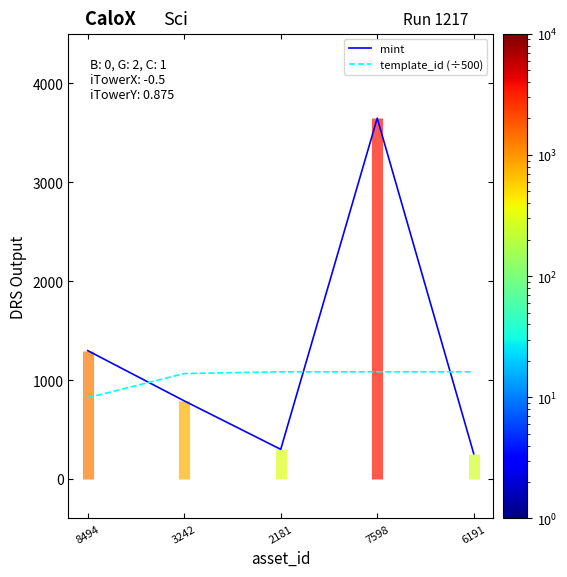

True or false: template_id (÷500) has more than 1 interior local peaks.

False